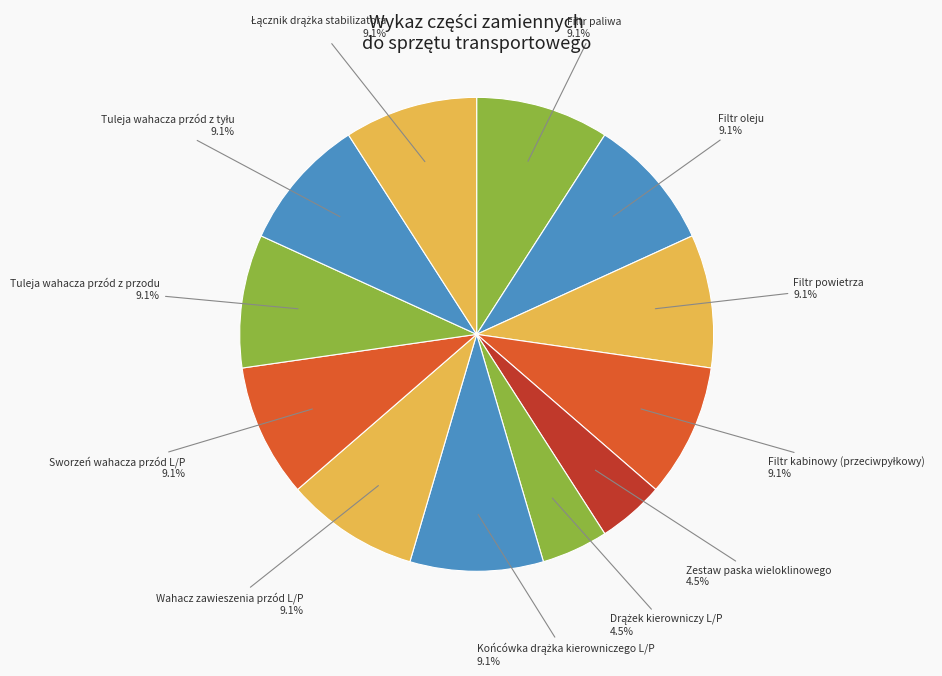

Do Filtr oleju and Wahacz zawieszenia przód L/P together represent more than half of the pie?

No